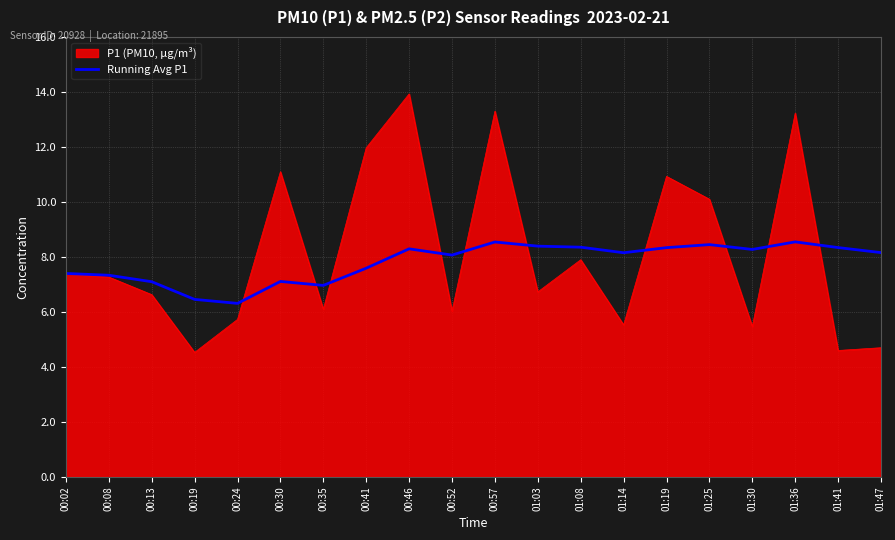

Which category has the highest value across all series?

00:46